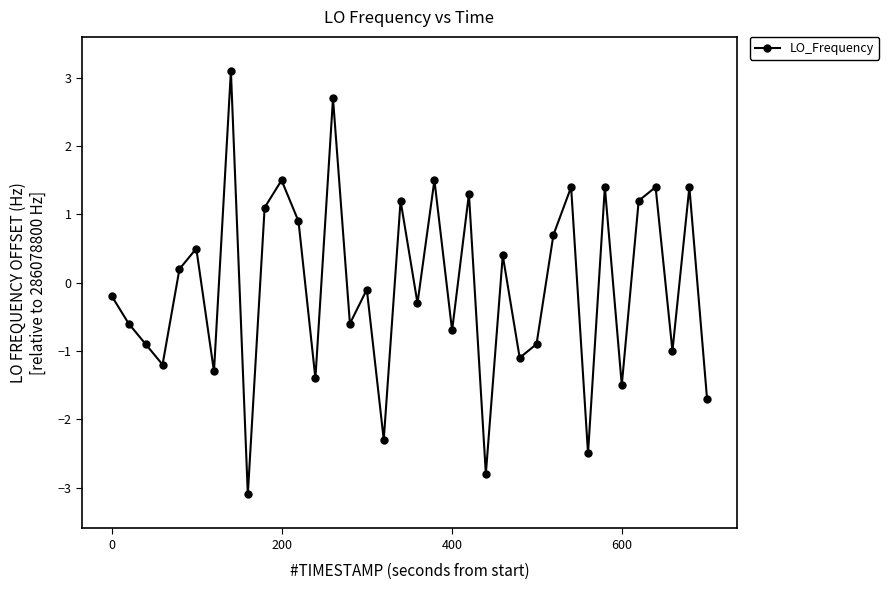

How many points are higher than both their immediate neighbors (excluding endpoints)?

13